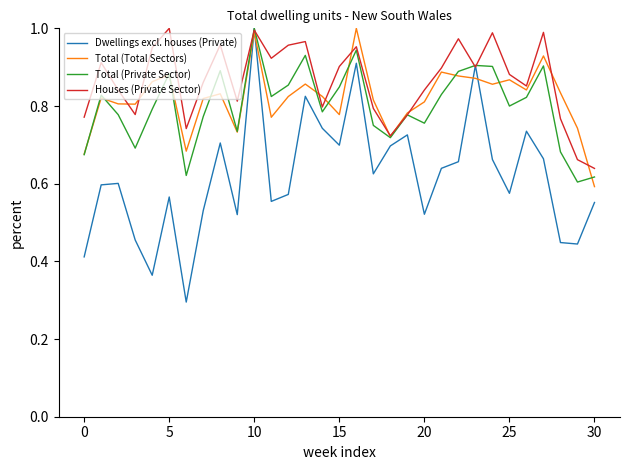

Which series has the largest total across all categories?

Houses (Private Sector)